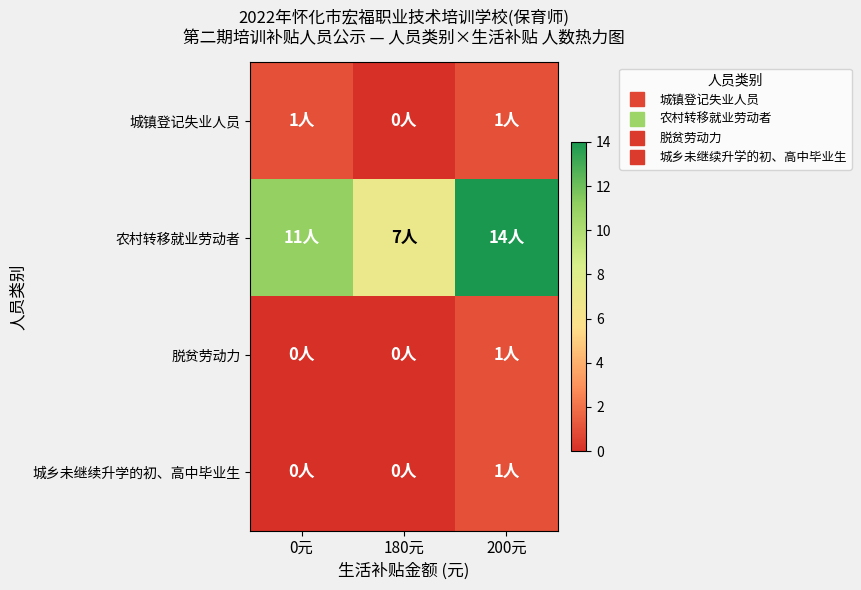

Which series has the widest spread of values?

农村转移就业劳动者